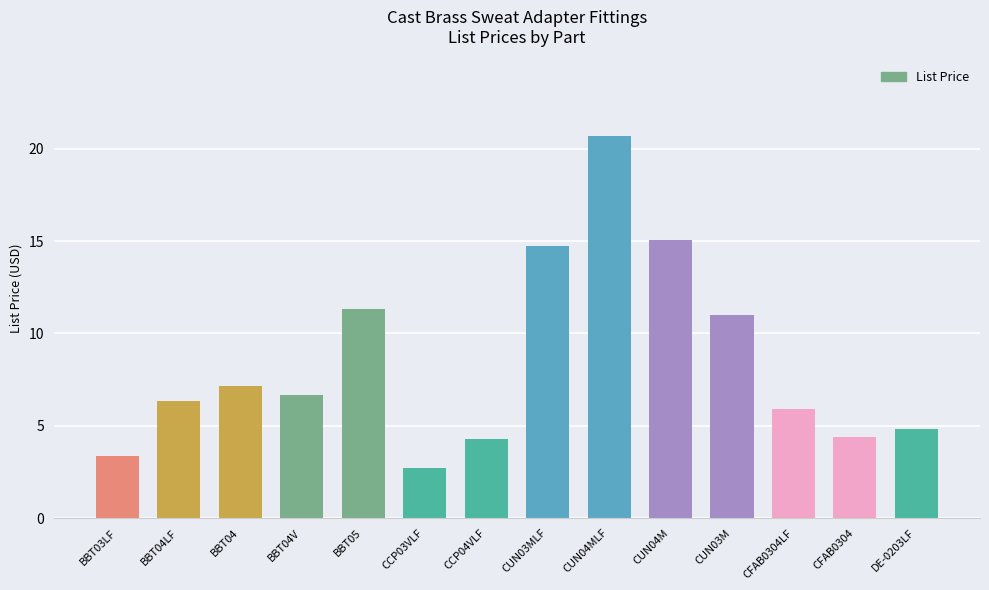

What is the sum of all values?

118.3